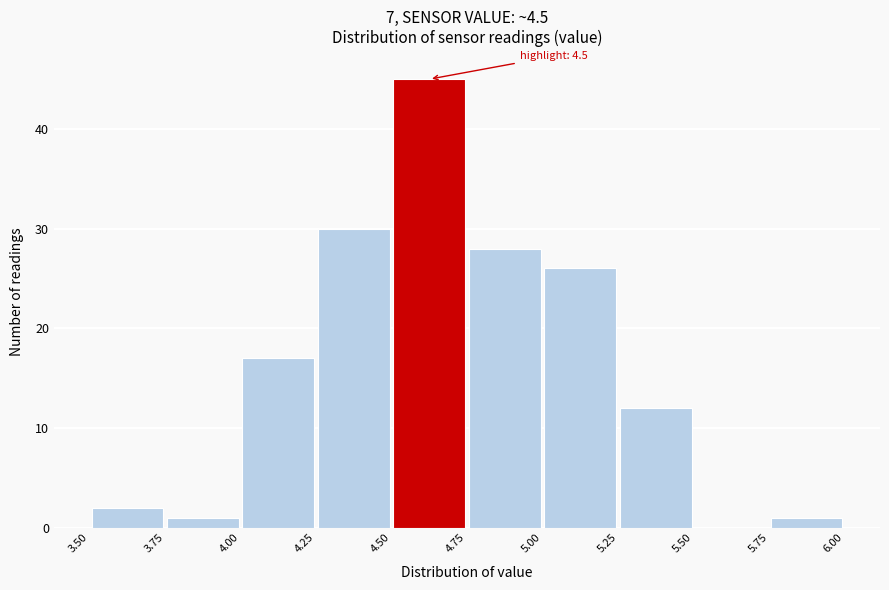

Over which range of the x-axis is the bar tallest?

4.50 to 4.75